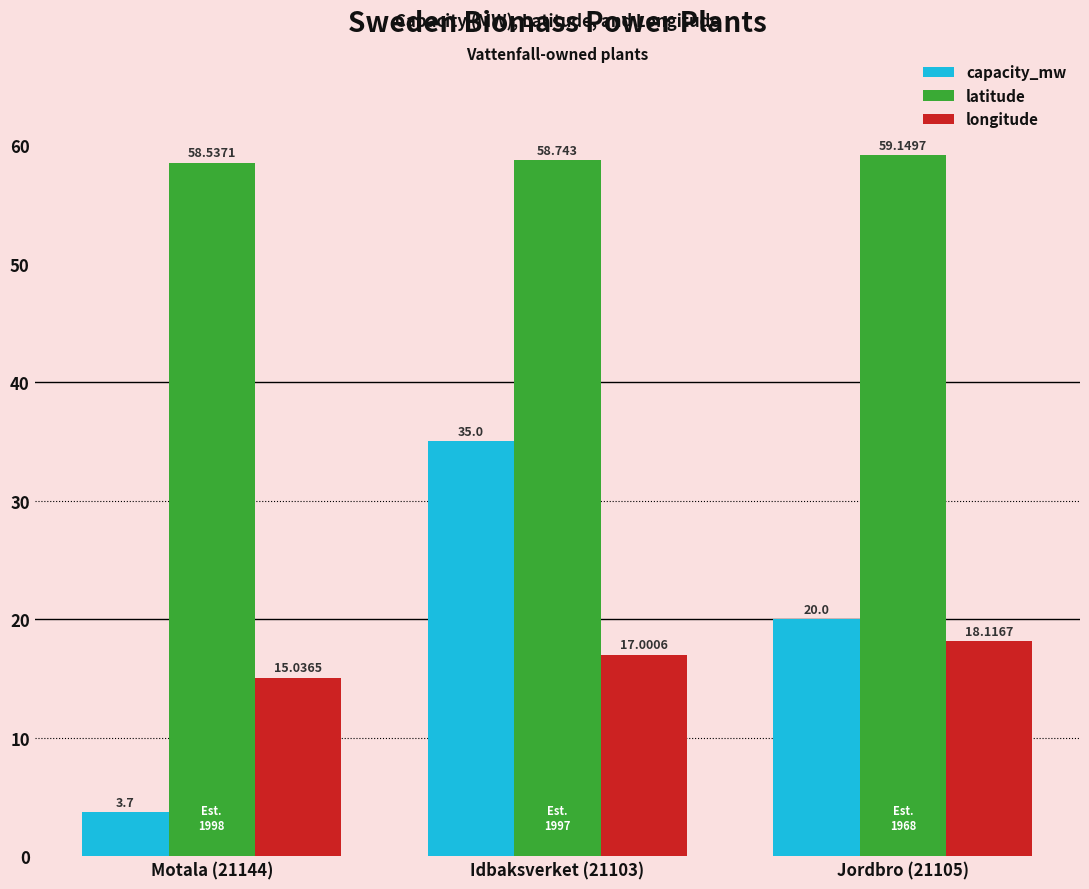

Which label corresponds to the largest value in the chart?

Jordbro (21105)